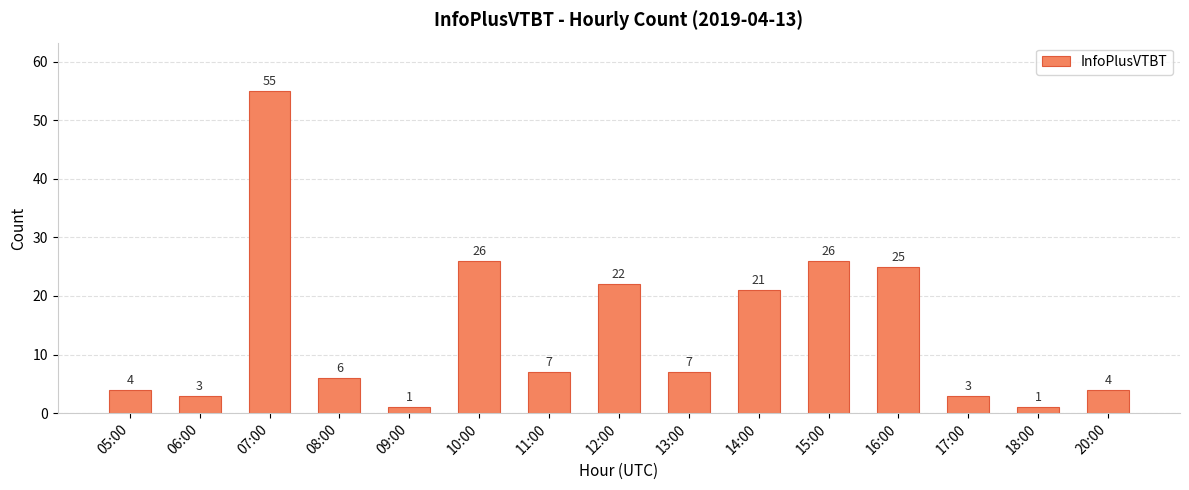

What is the sum of all values?

211